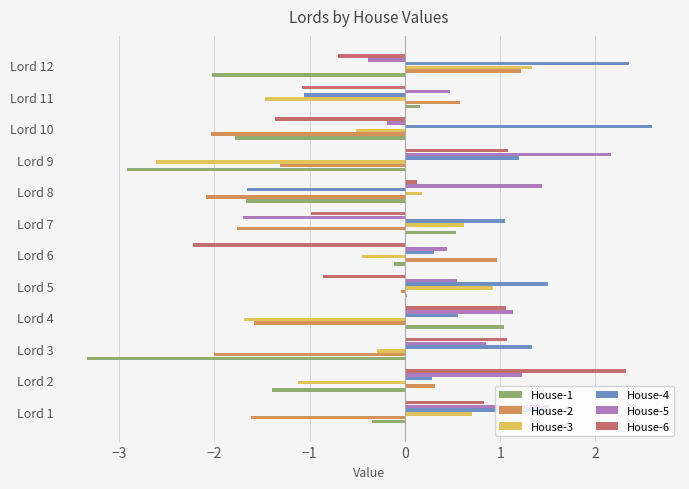

Is the value of House-5 at Lord 8 greater than the value of House-3 at Lord 3?

Yes